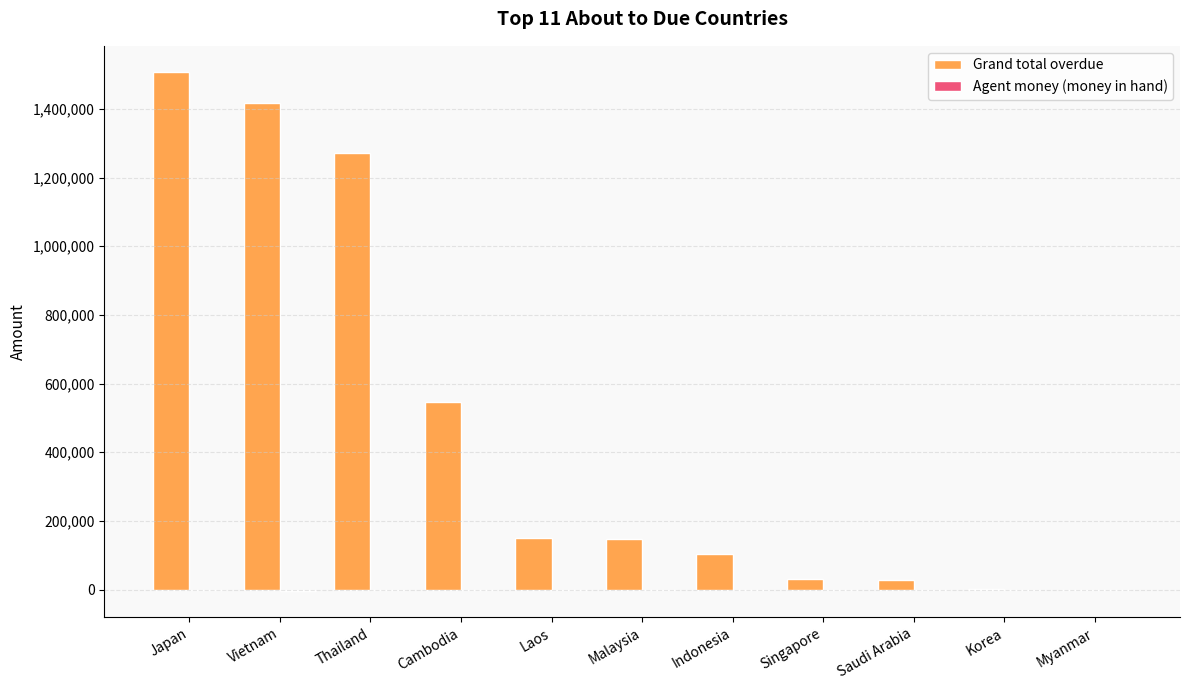

What is the sum of all Grand total overdue values?

5201013.6